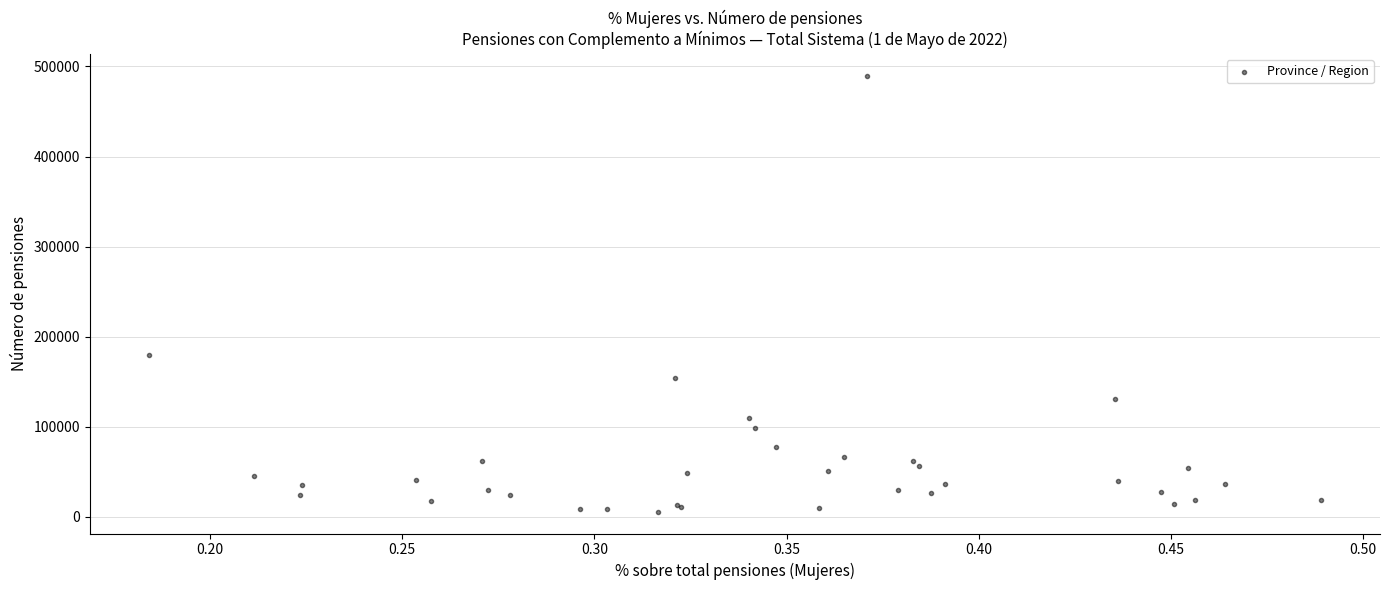

What Y value in the scatter plot is closest to 247622?

179879